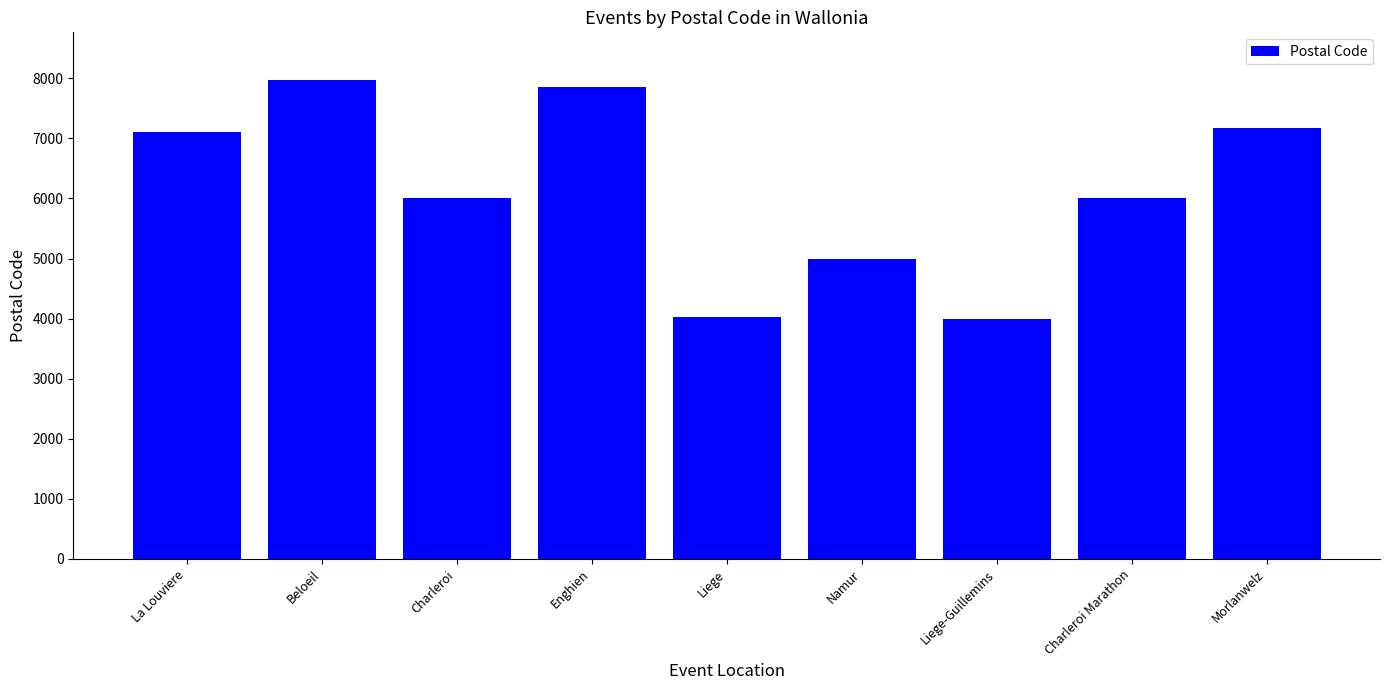

The chart shows a value of 7027 at Namur. True or false?

False